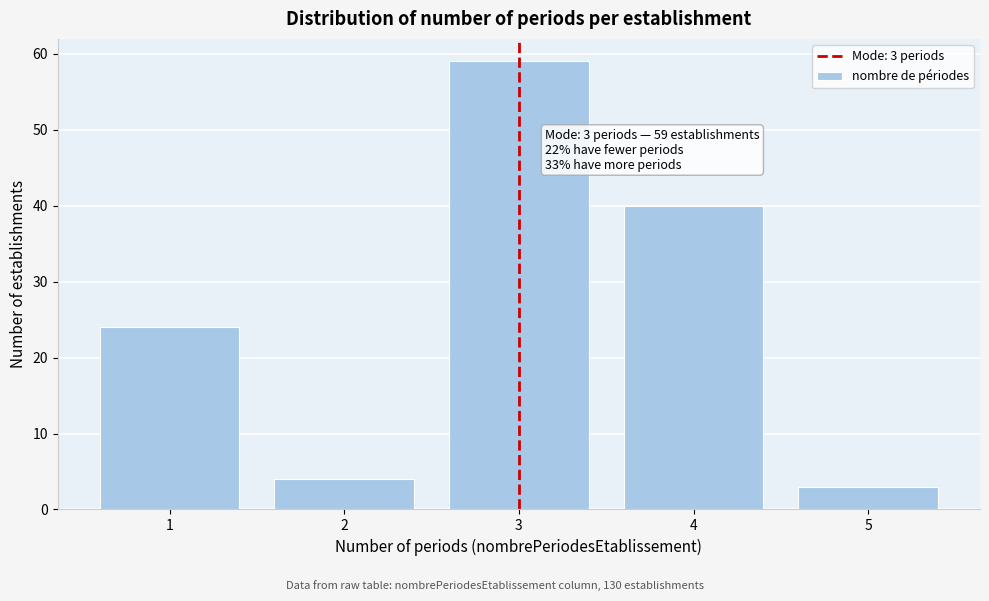

Reading left to right, transcribe all the data shown in this chart.

1=24	2=4	3=59	4=40	5=3